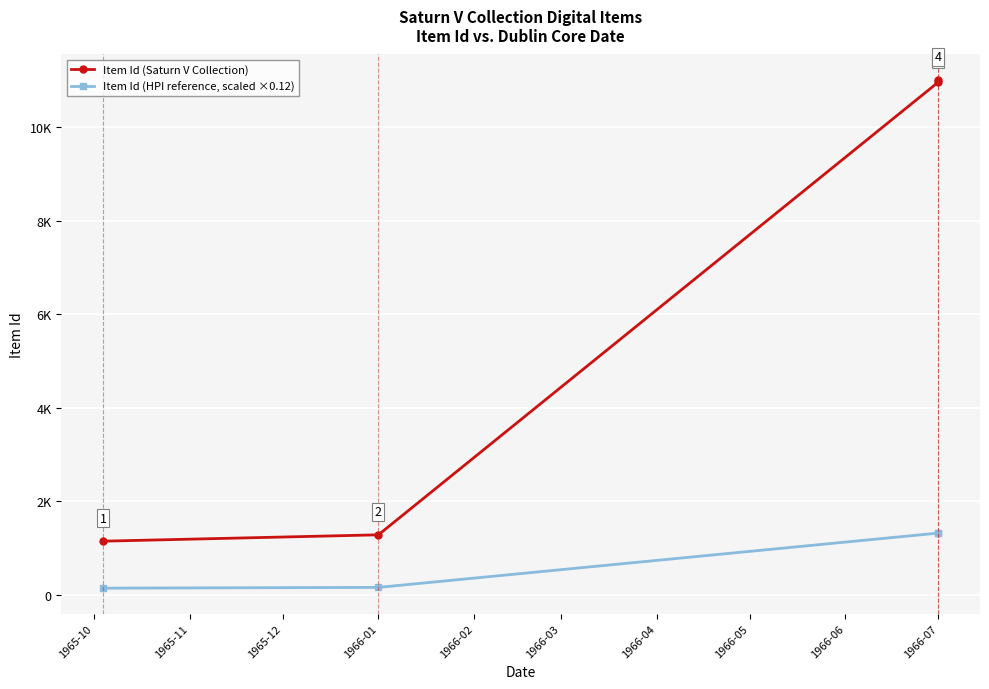

Which has a higher value, 1965-11 or 1965-10?

1965-11